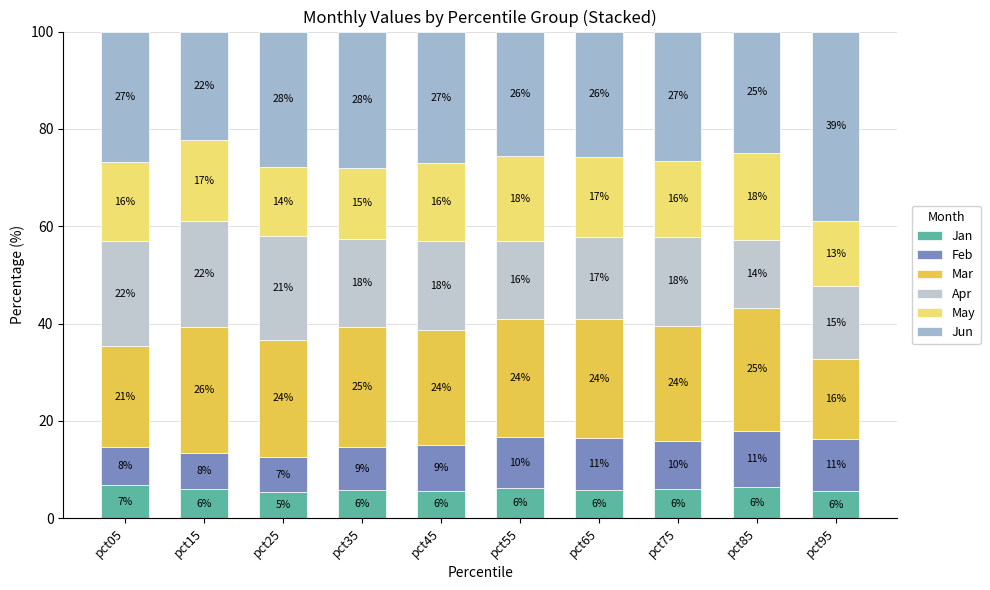

Does the chart contain stacked bars?

Yes